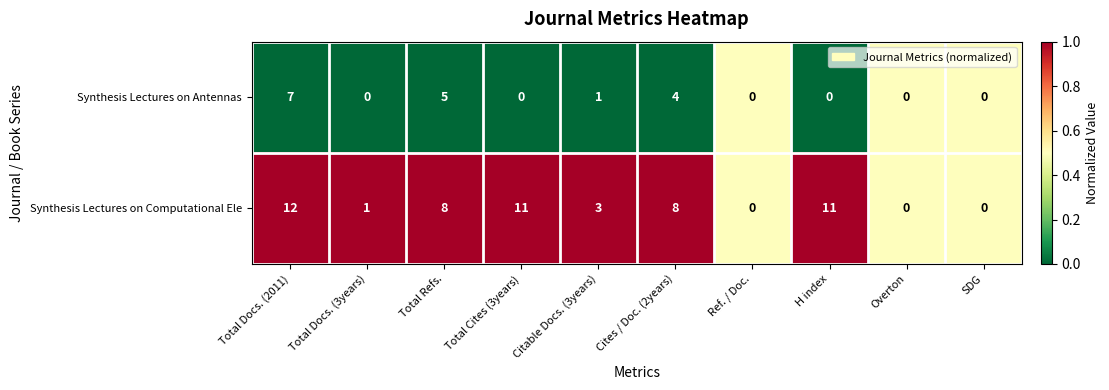

At which category is the sum across all series the highest?

Total Docs. (2011)